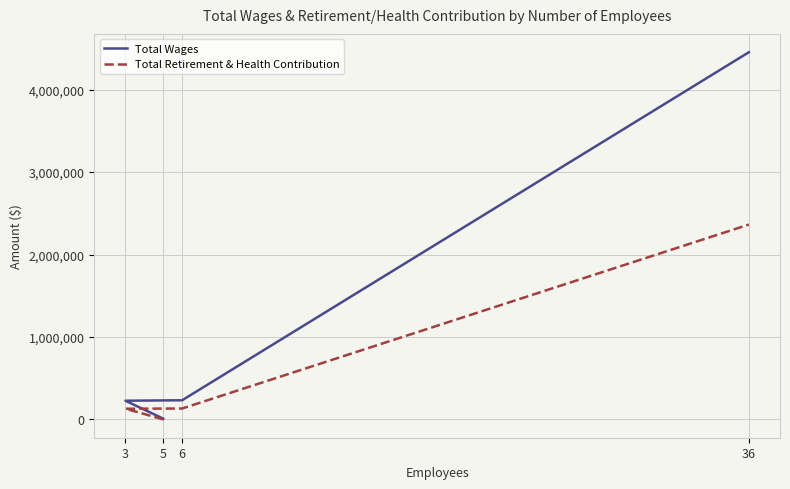

Count the number of categories in the chart.

4